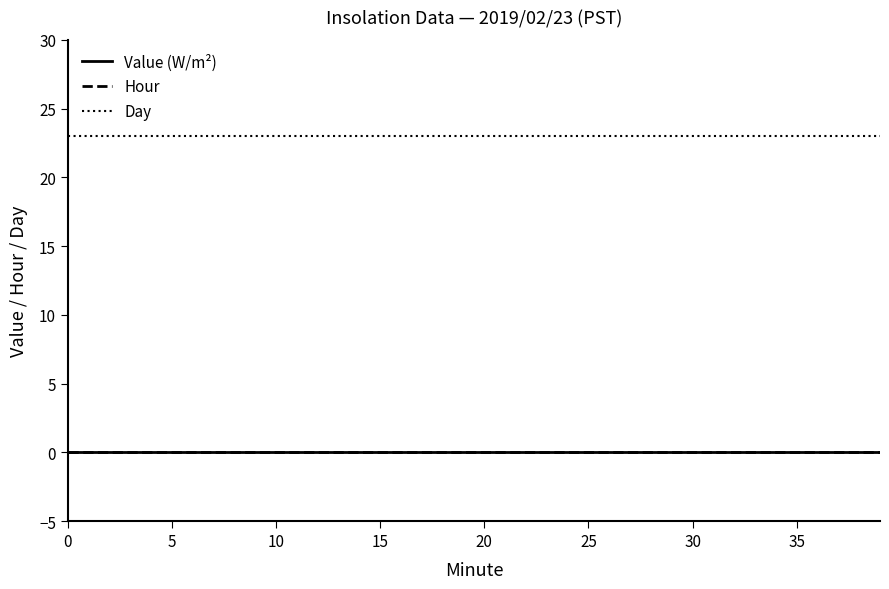

Does the chart display data point markers on the line(s)?

No